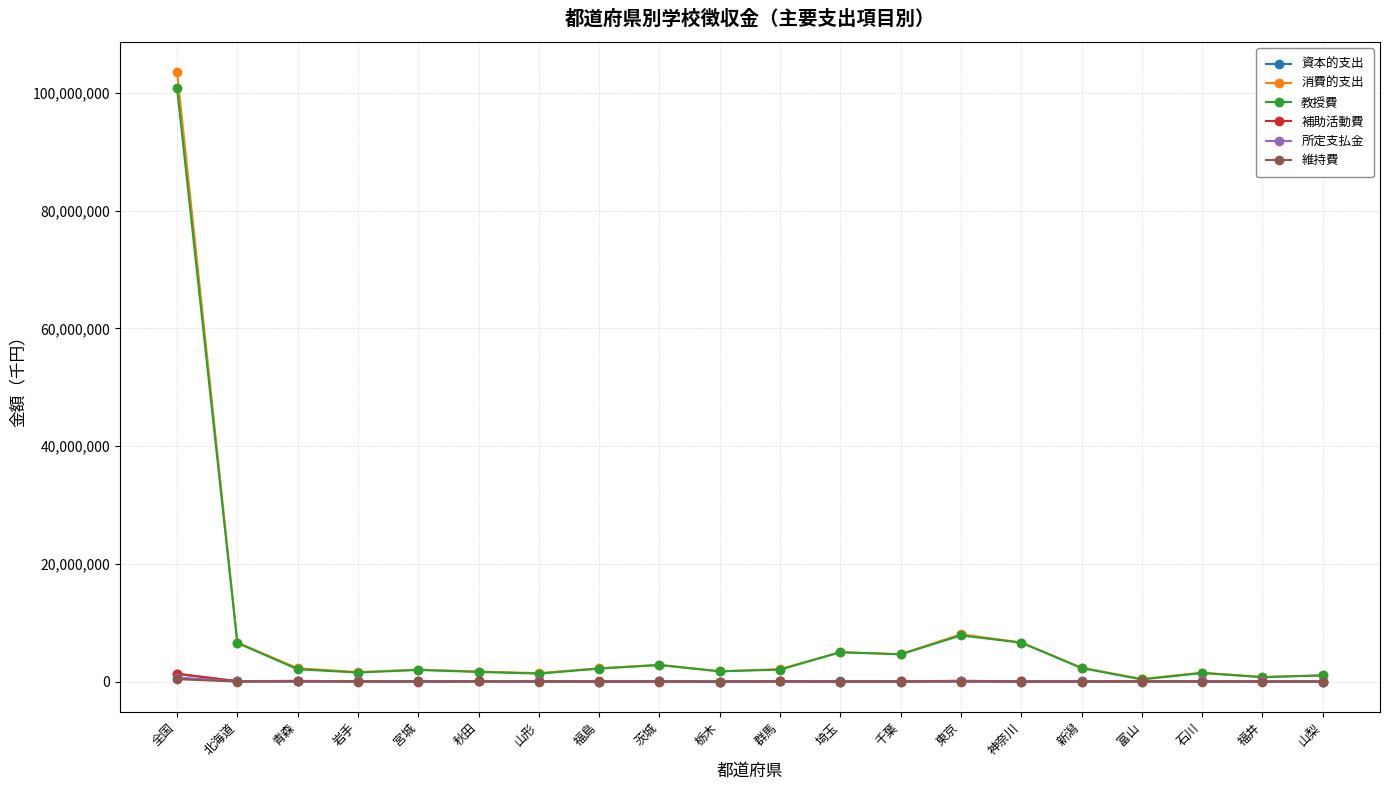

At which category is the sum across all series the highest?

全国